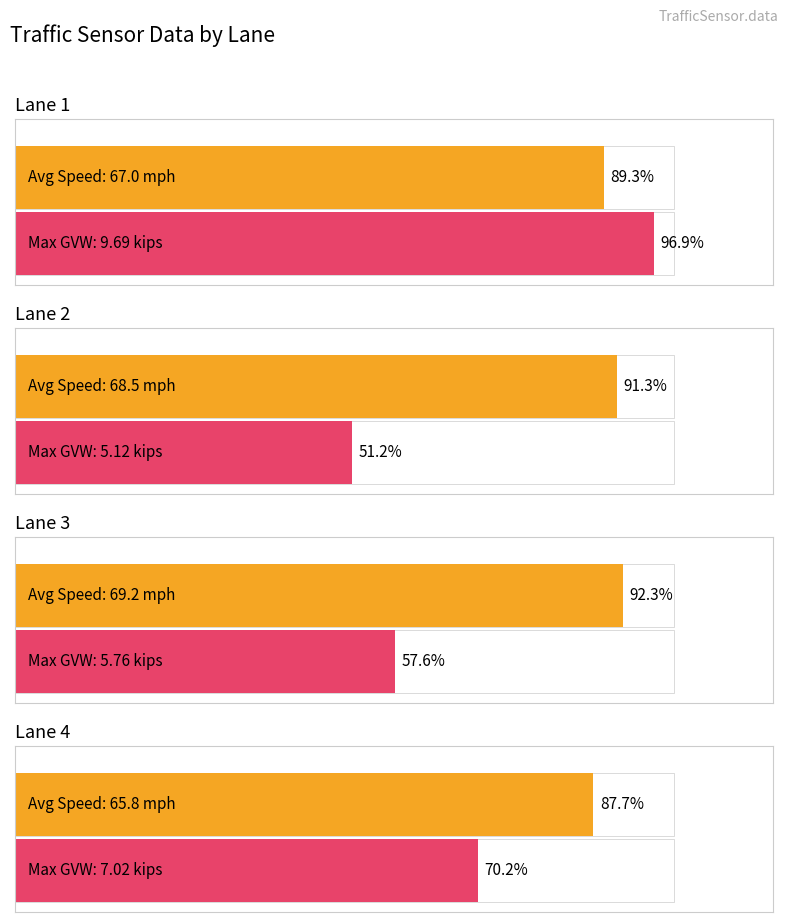

How many categories are shown in the chart?

4